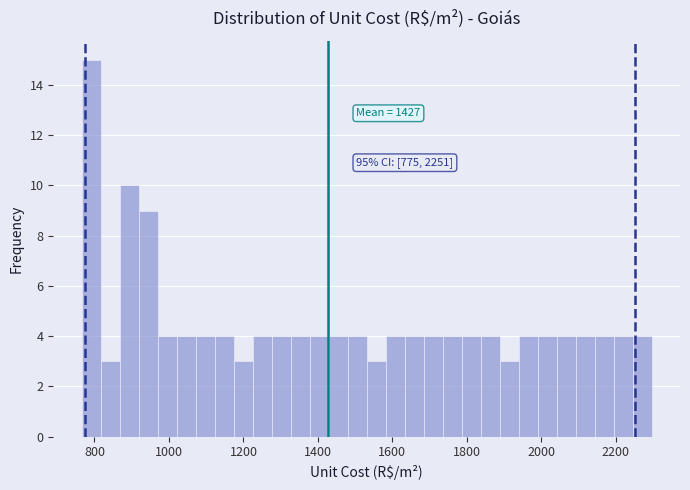

Around what value on the x-axis is the tallest bar? Give the approximate position of its centre, as read against the axis.

800